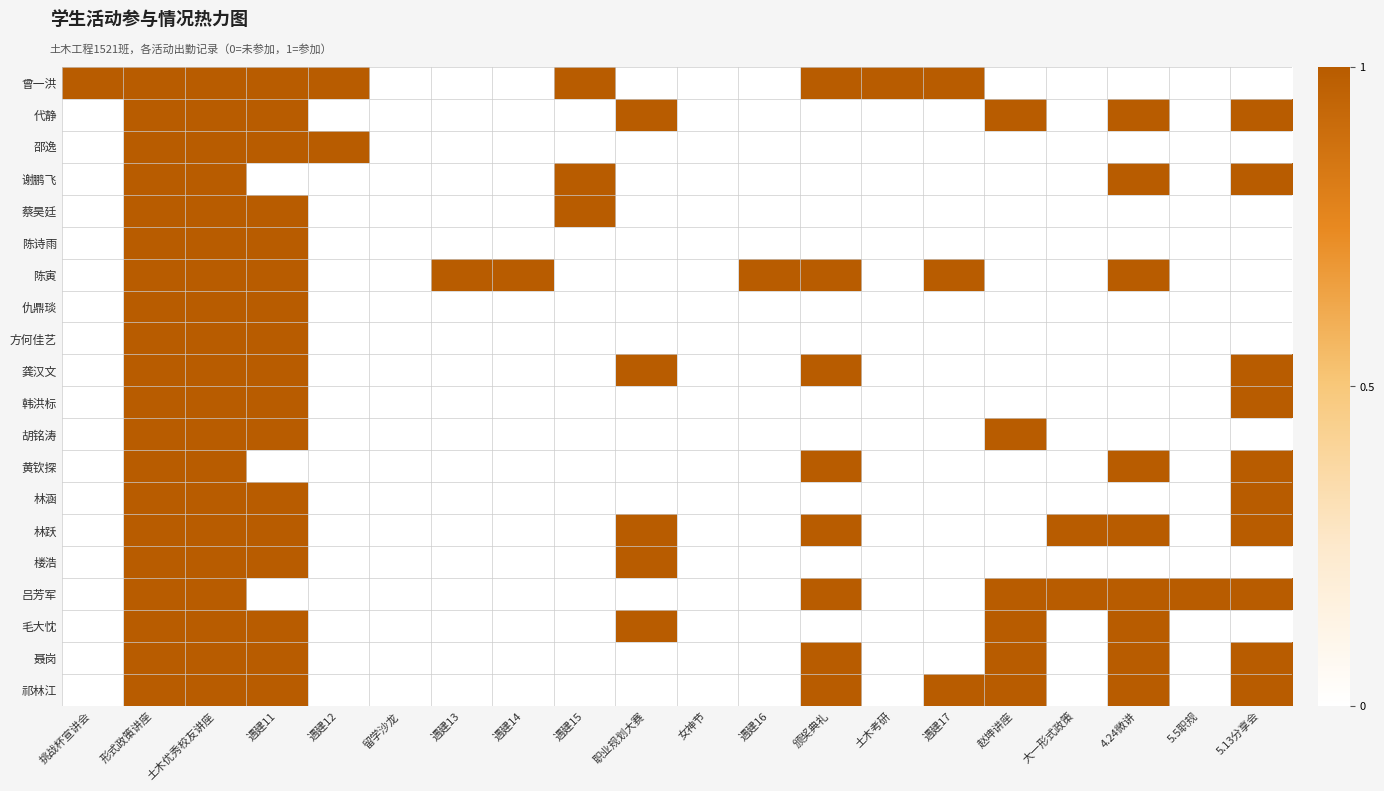

Rank the series by their maximum value, from lowest to highest.

邵逸, 谢鹏飞, 蔡昊廷, 陈诗雨, 陈寅, 仇鼎琰, 方何佳艺, 龚汉文, 韩洪标, 胡铭涛, 黄钦探, 林涵, 林跃, 楼浩, 吕芳军, 毛大忱, 聂岗, 祁林江, 代静, 曾一洪